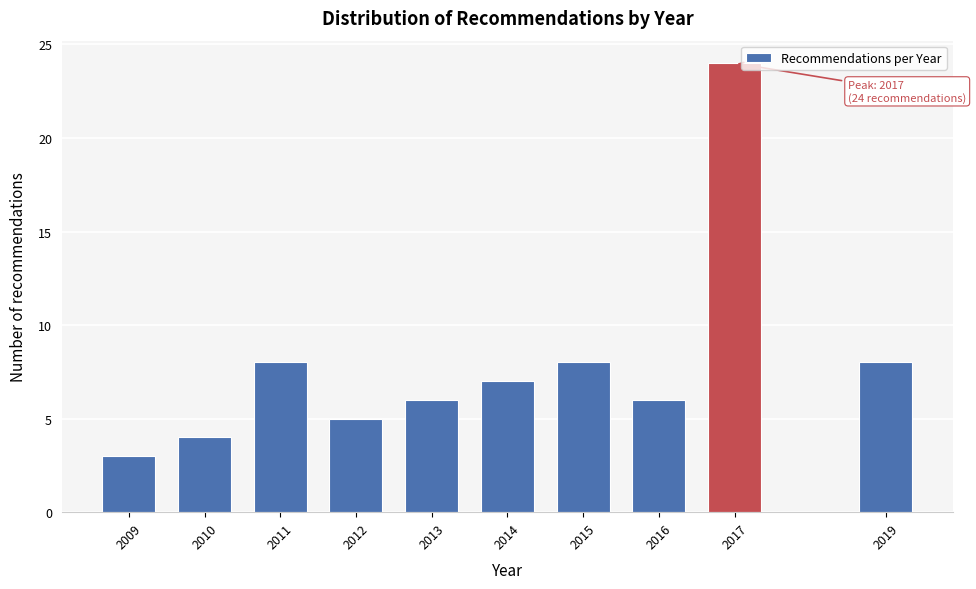

Reading left to right, list all the values displayed in this chart.

3	4	8	5	6	7	8	6	24	8